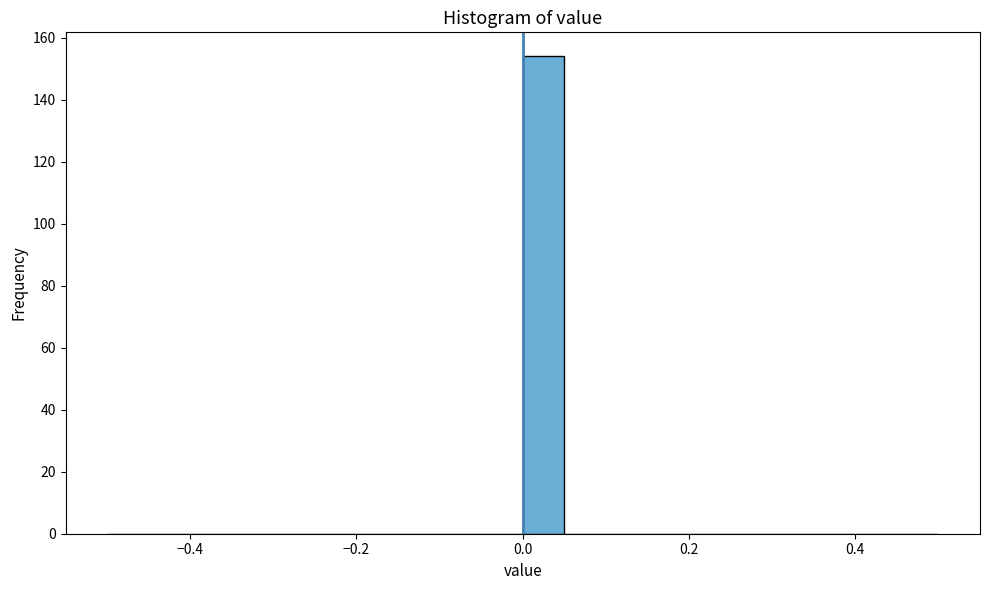

Read against the x-axis, roughly where is the centre of the tallest bar?

0.02